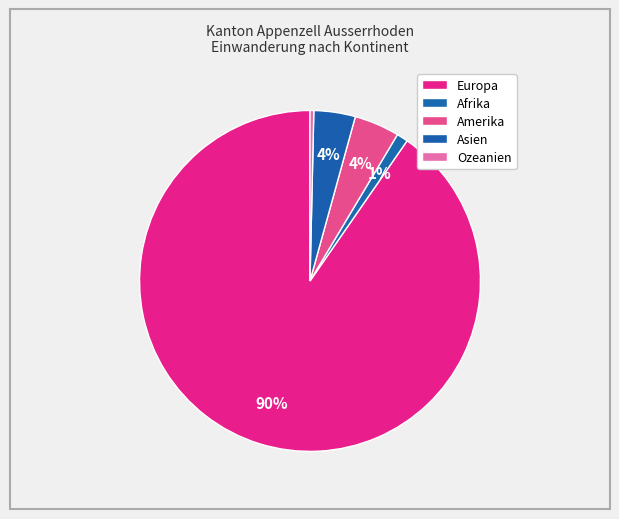

To the nearest percent, what is the difference between the largest and smallest slice percentages?

90%